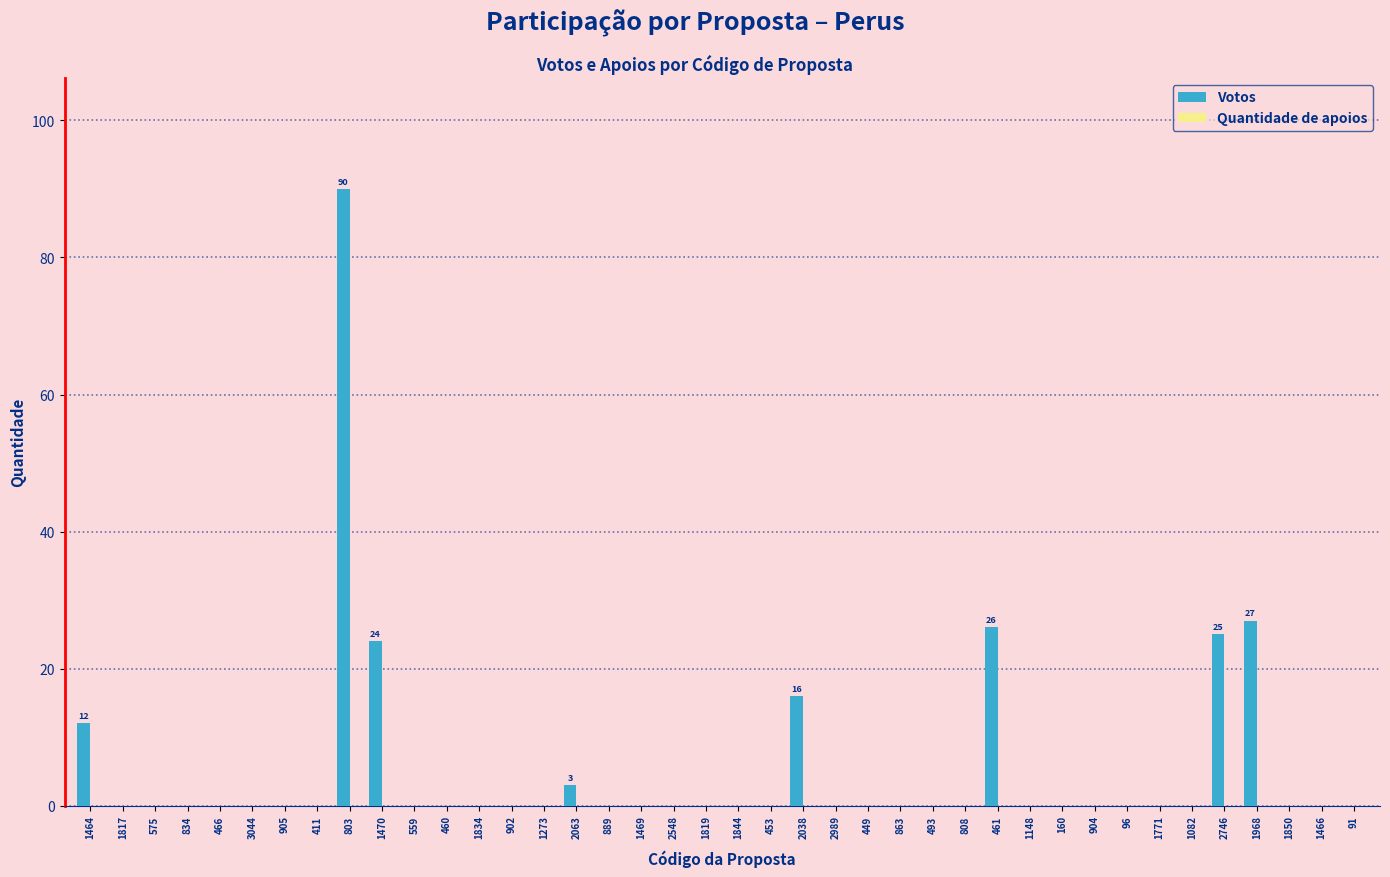

What value does the data have at 1470?

24